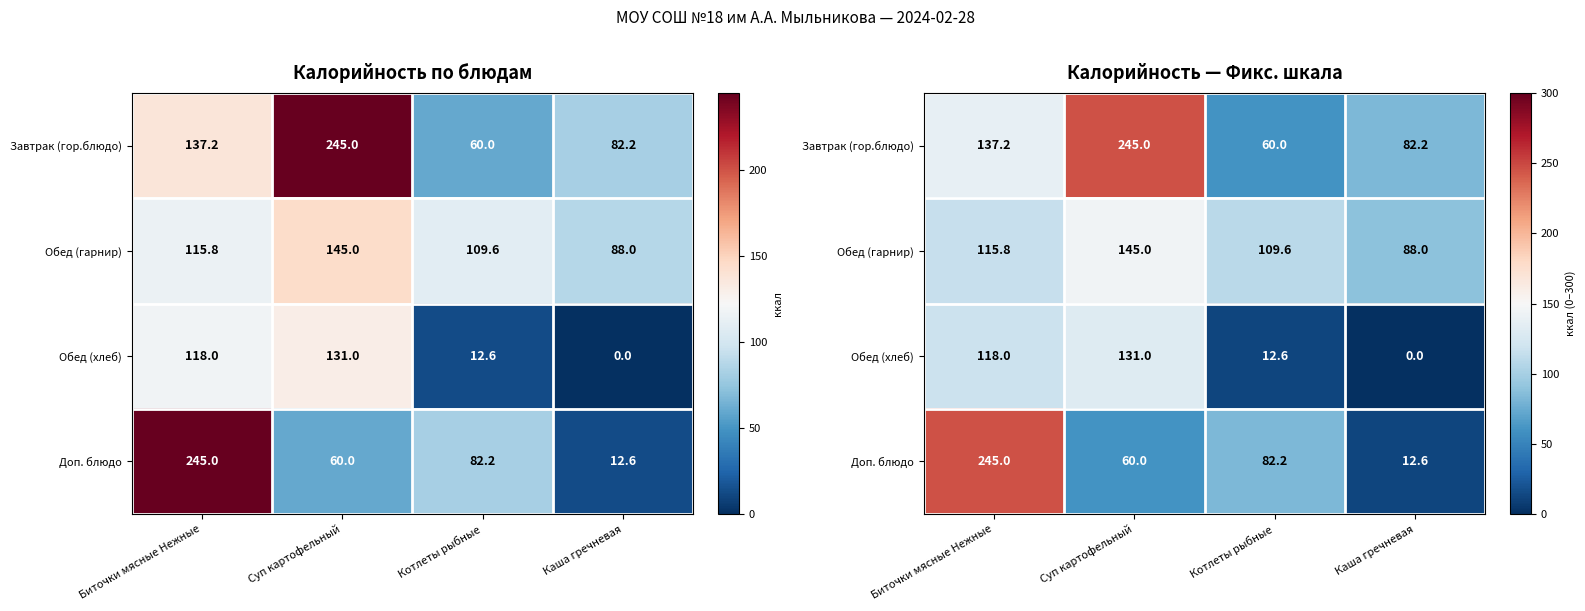

What is the difference between the highest and lowest values at Каша гречневая?

88.0